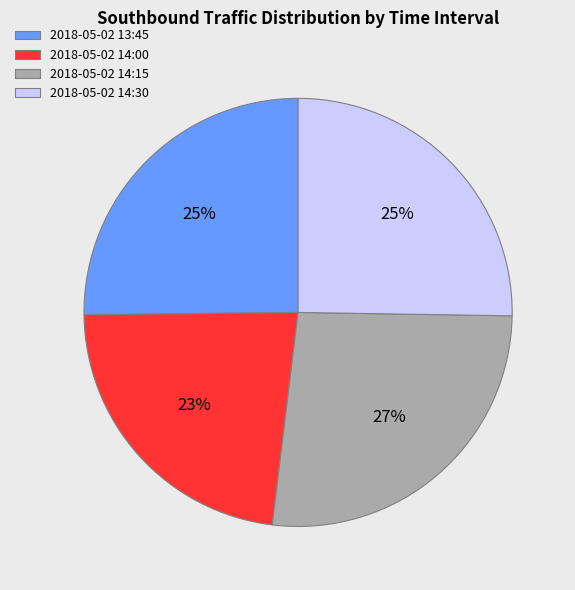

Do 2018-05-02 13:45 and 2018-05-02 14:15 together represent more than half of the pie?

Yes